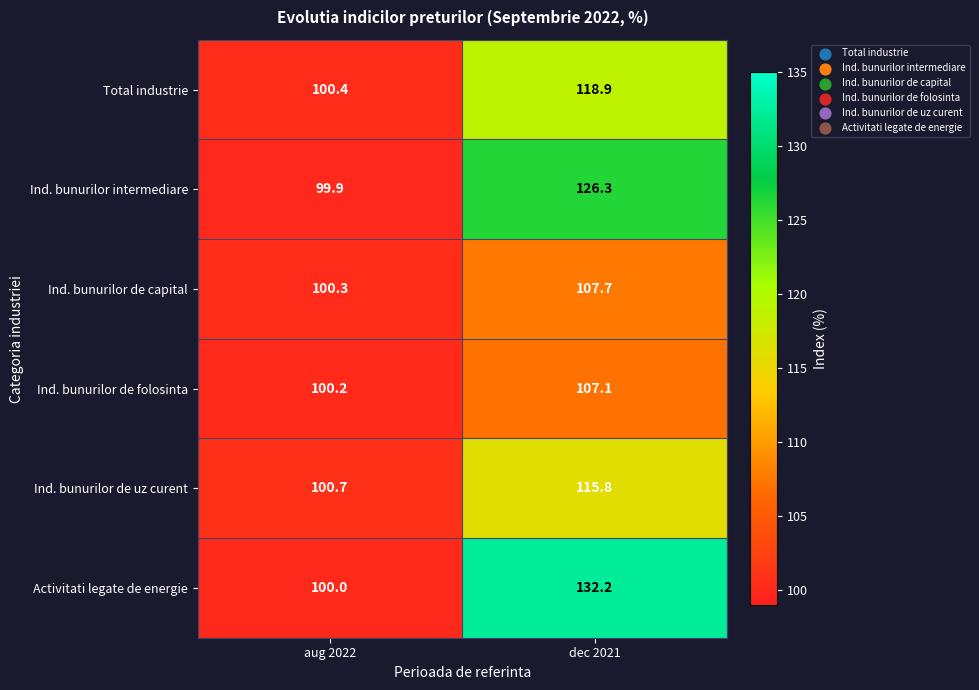

What is the approximate value of Ind. bunurilor de folosinta at dec 2021?

107.1